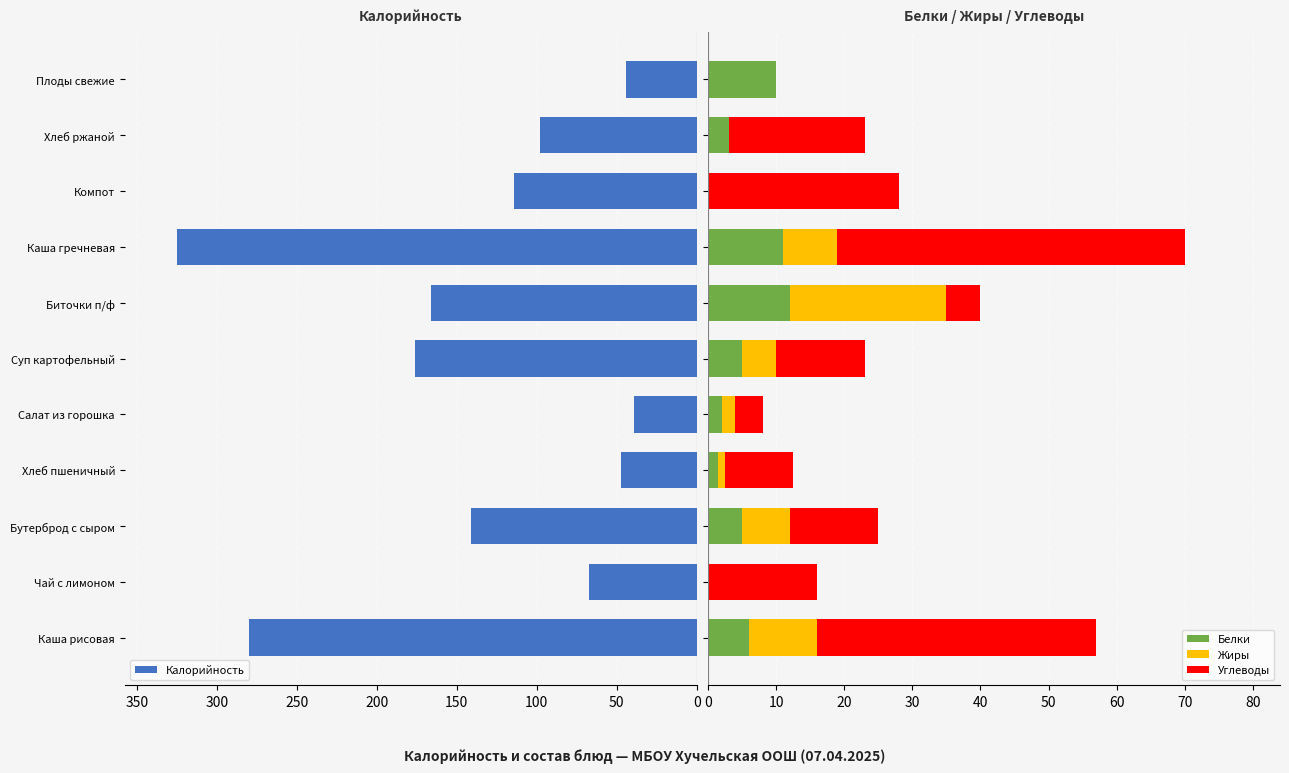

Is it true that Калорийность equals 79 at Плоды свежие?

False